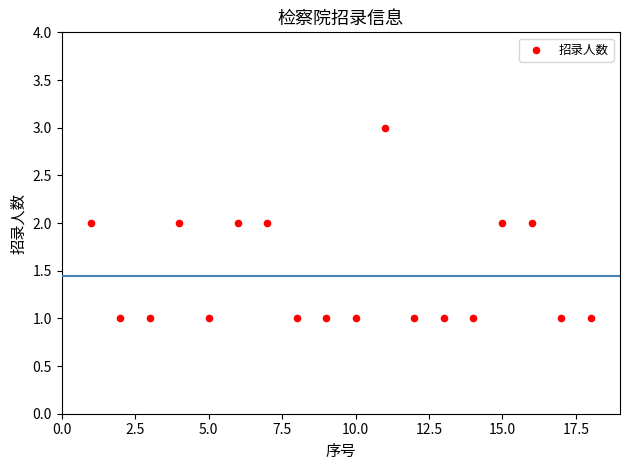

What is the range of X values (max minus min)?

17